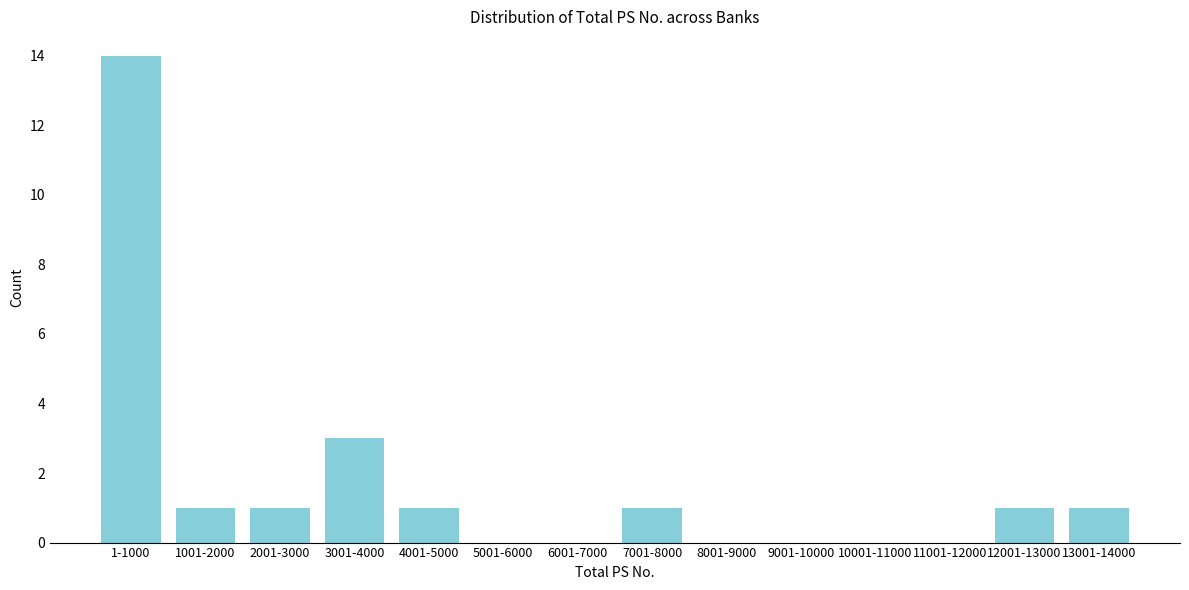

Reading left to right, extract all data points from this chart.

1-1000=14	1001-2000=1	2001-3000=1	3001-4000=3	4001-5000=1	5001-6000=0	6001-7000=0	7001-8000=1	8001-9000=0	9001-10000=0	10001-11000=0	11001-12000=0	12001-13000=1	13001-14000=1